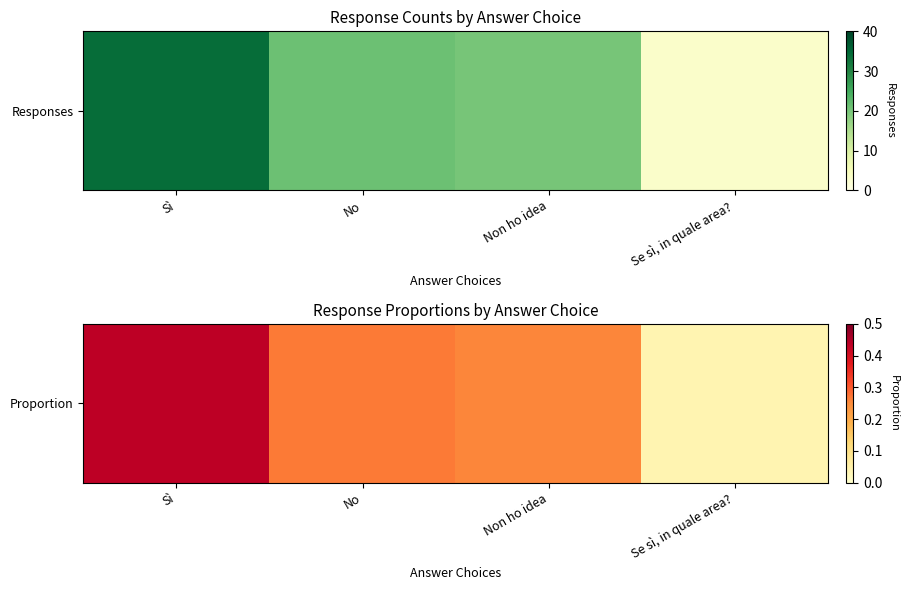

At which category does the chart reach its peak across all series?

Sì